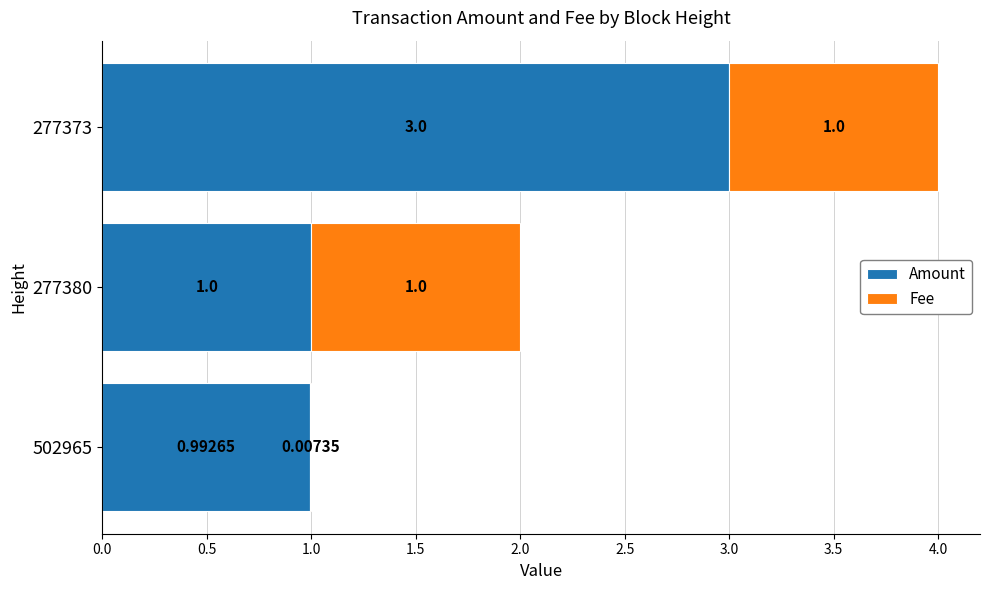

What is the sum of the Amount values at 277380 and 502965?

2.0